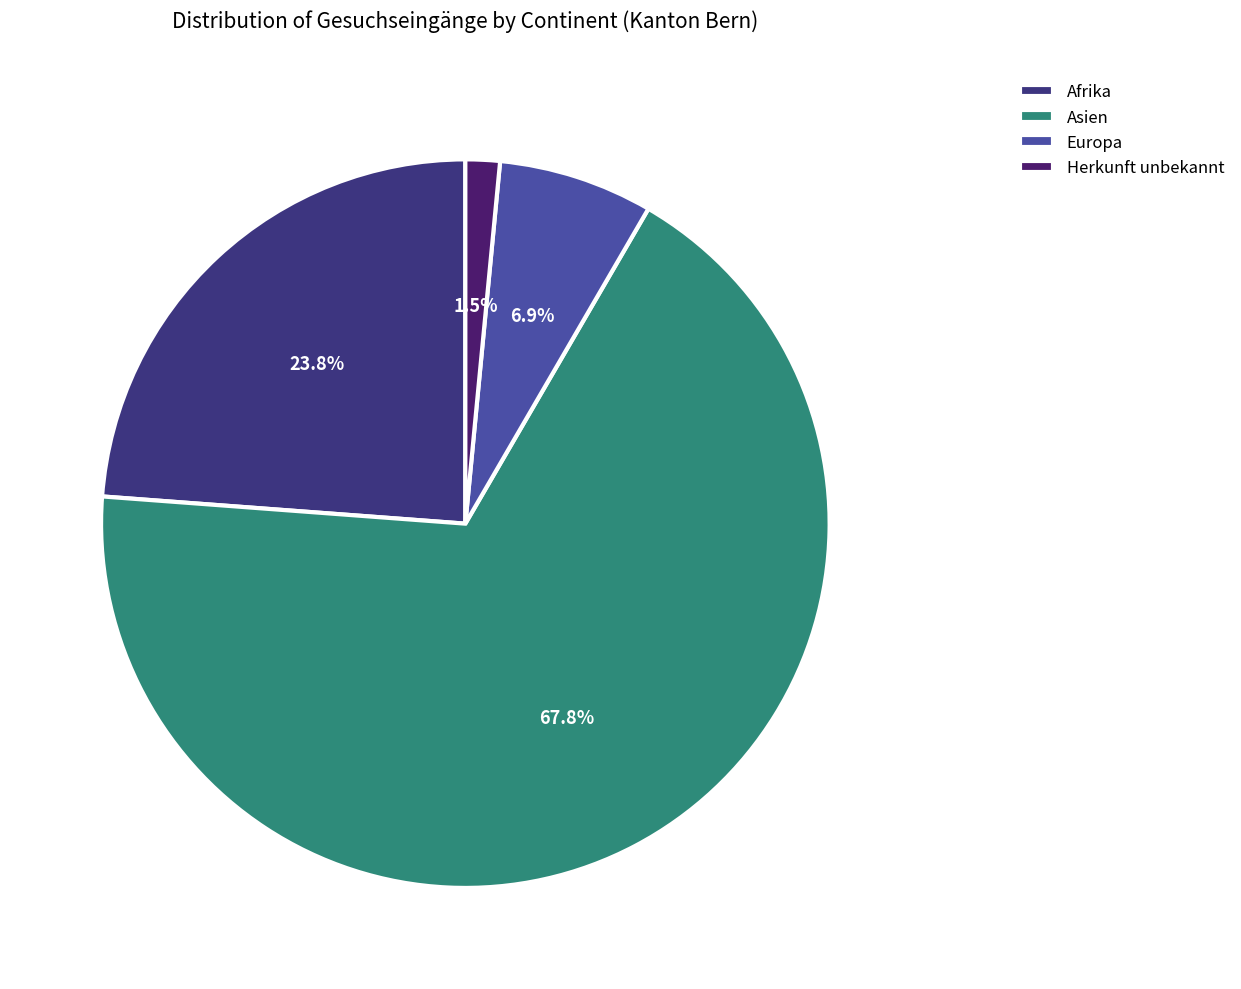

Is it true that Afrika is 24% of the pie?

True